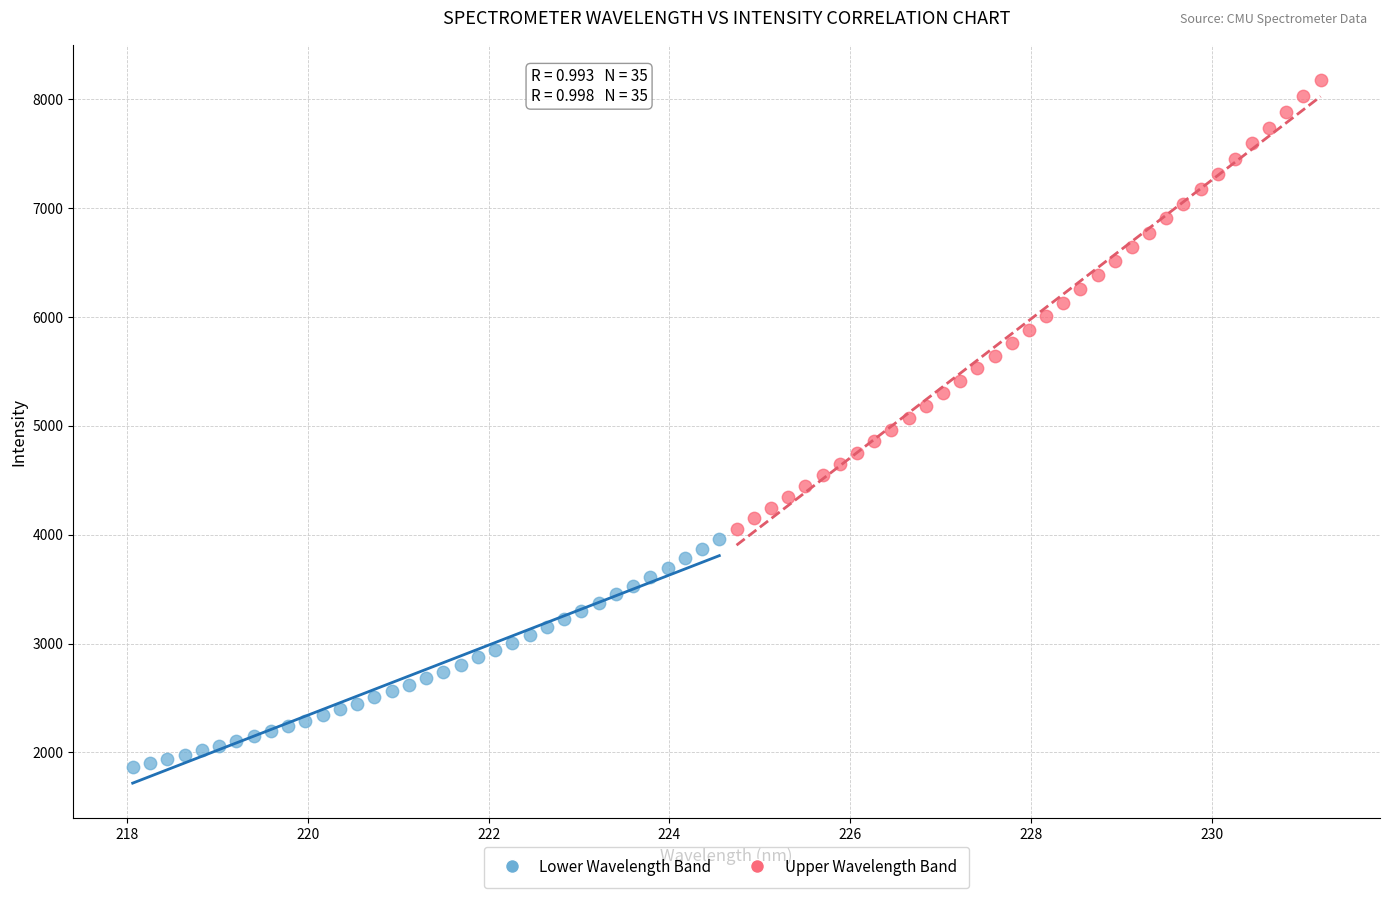

Which series contains the lowest Y value?

Lower Wavelength Band